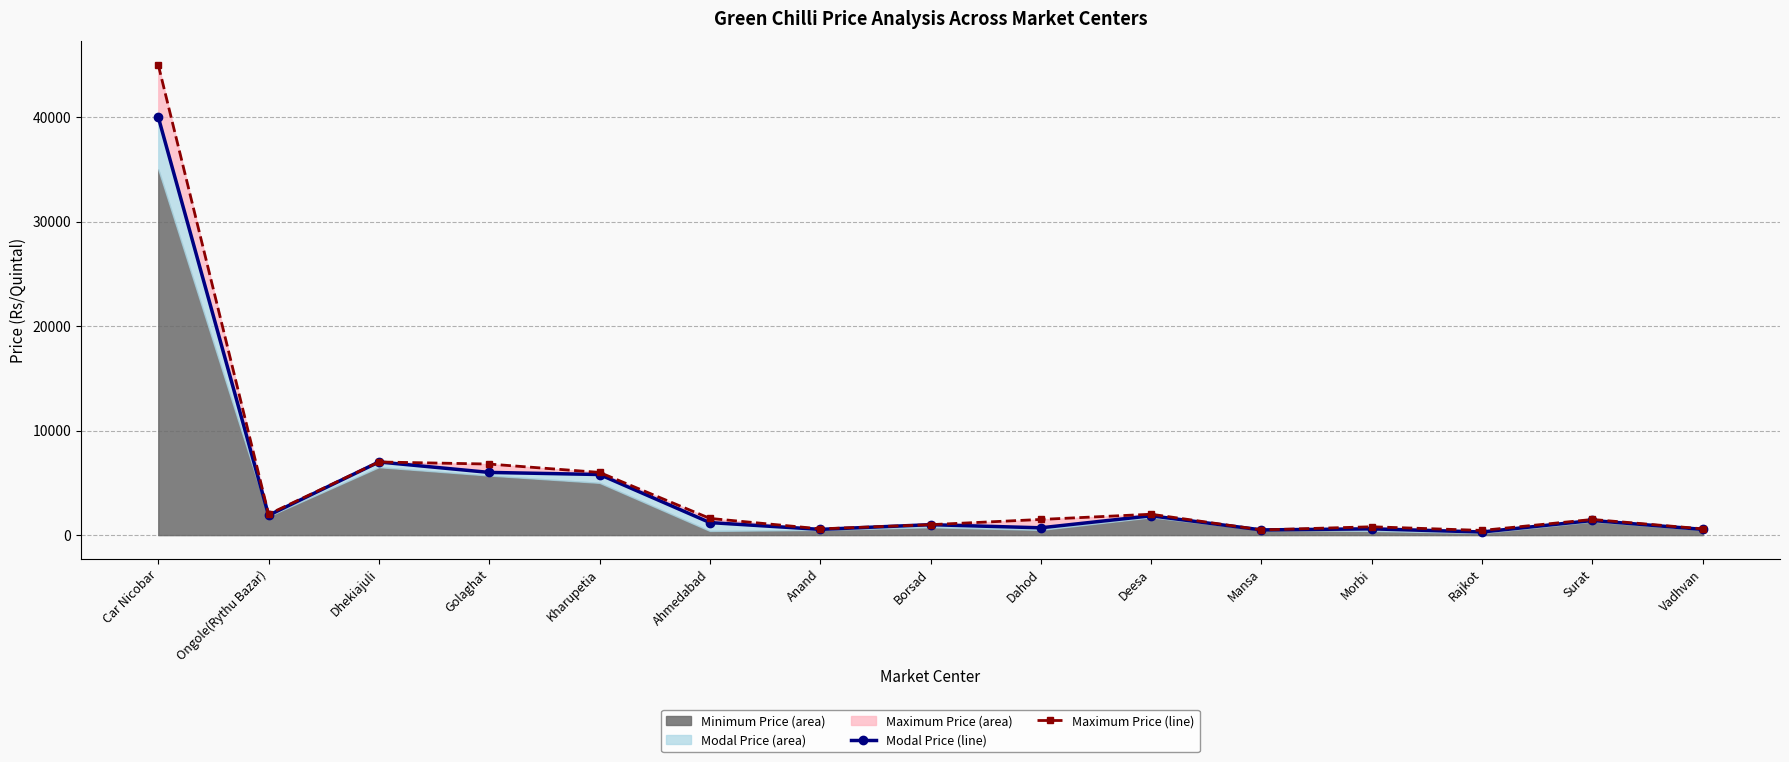

What is the lowest value of the Maximum Price (line) series?

450